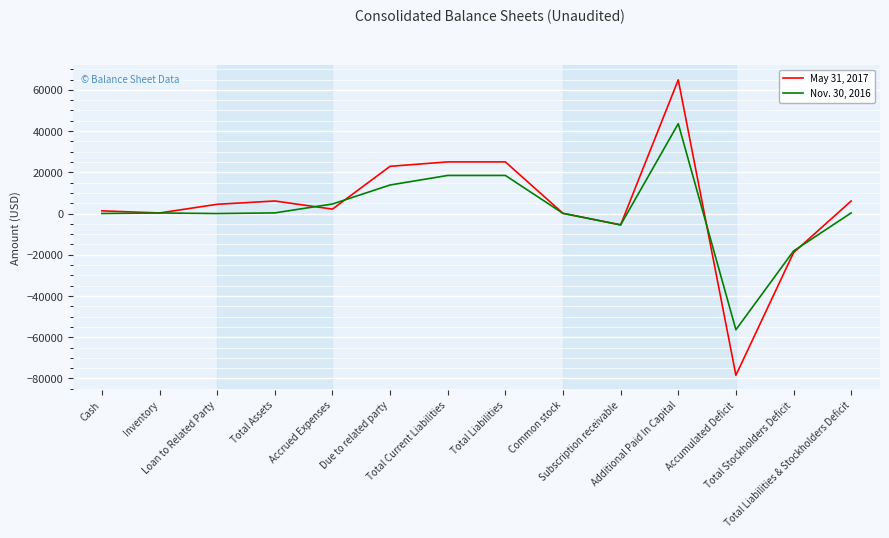

What is the minimum value for Nov. 30, 2016?

-56364